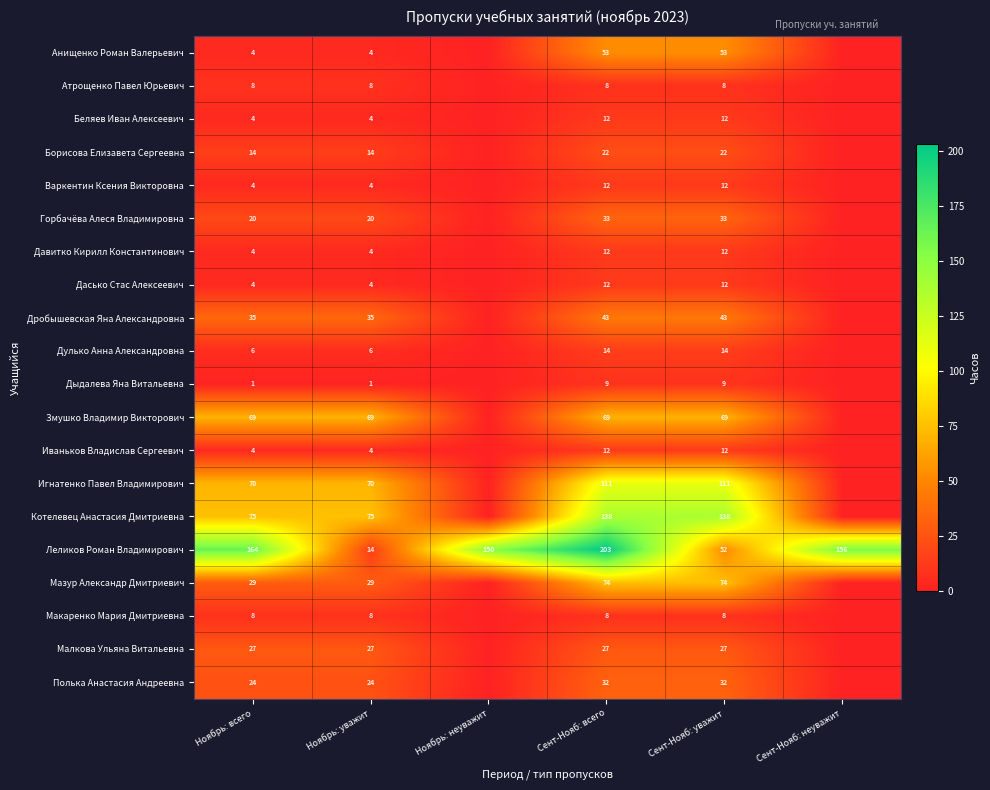

At which category is the sum across all series the highest?

Сент-Нояб: всего